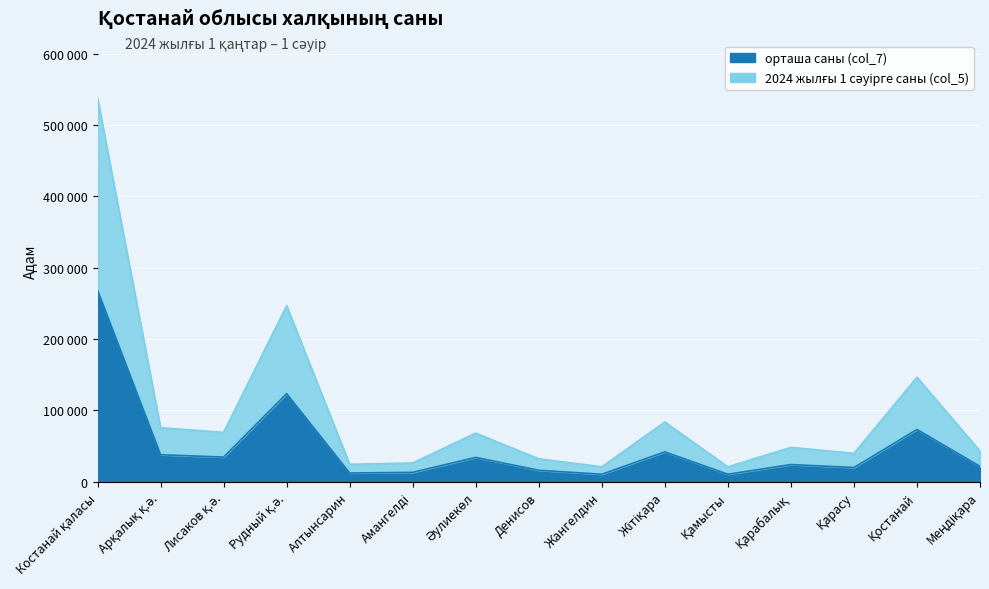

What is the label of the 8th point from the left?

Денисов